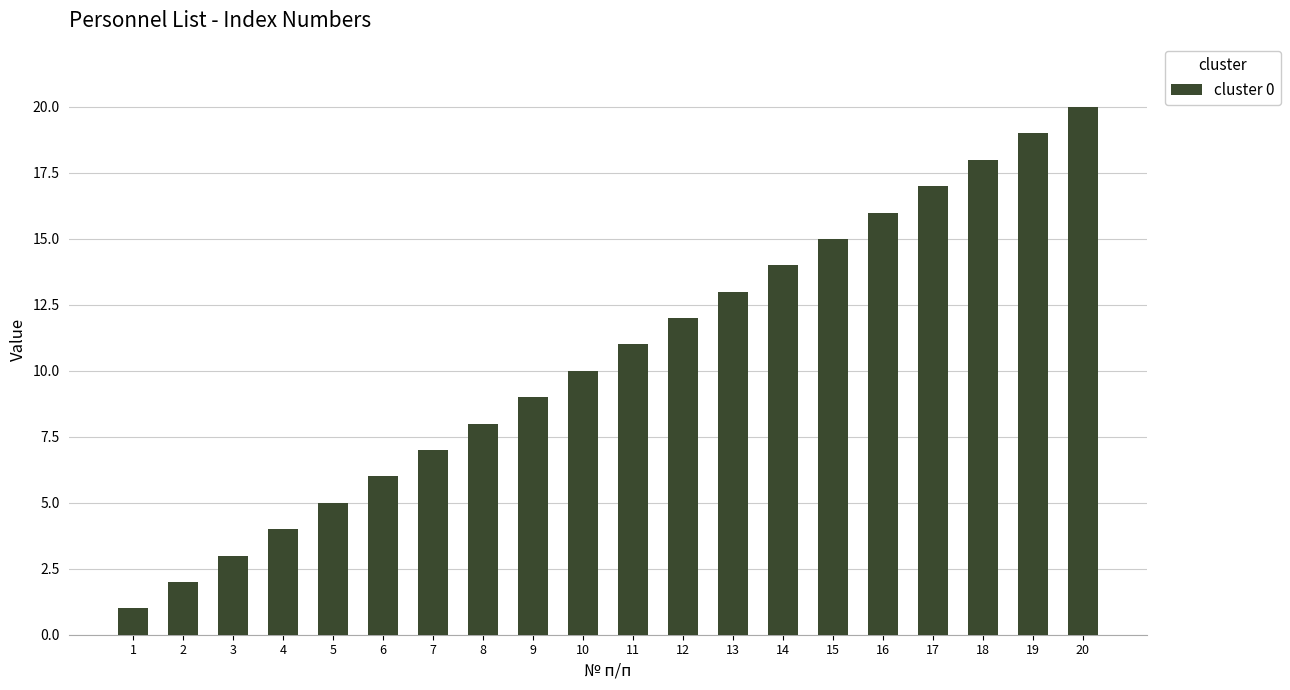

What is the value of the 13th bar from the left?

13